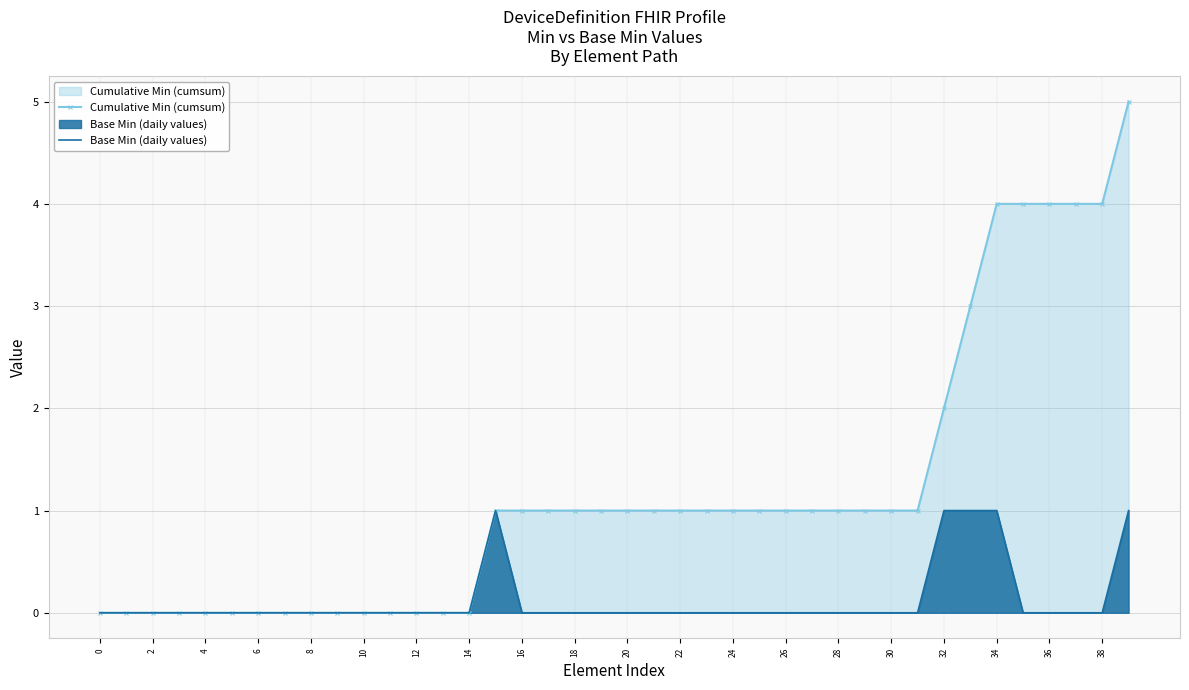

True or false: Base Min (daily values) has a value of -1 at 24.

False